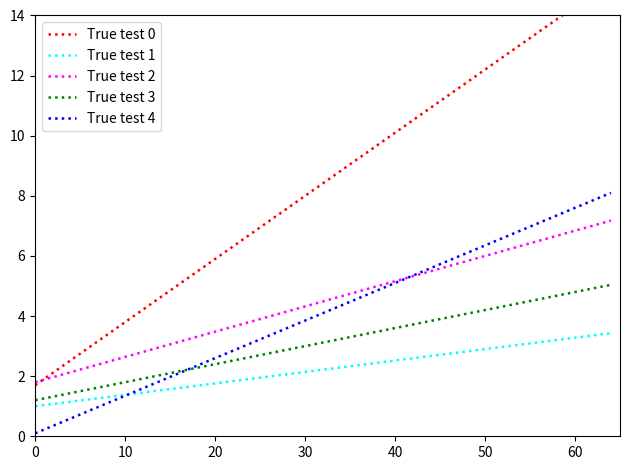

At how many categories does at least one series exceed 2?

9